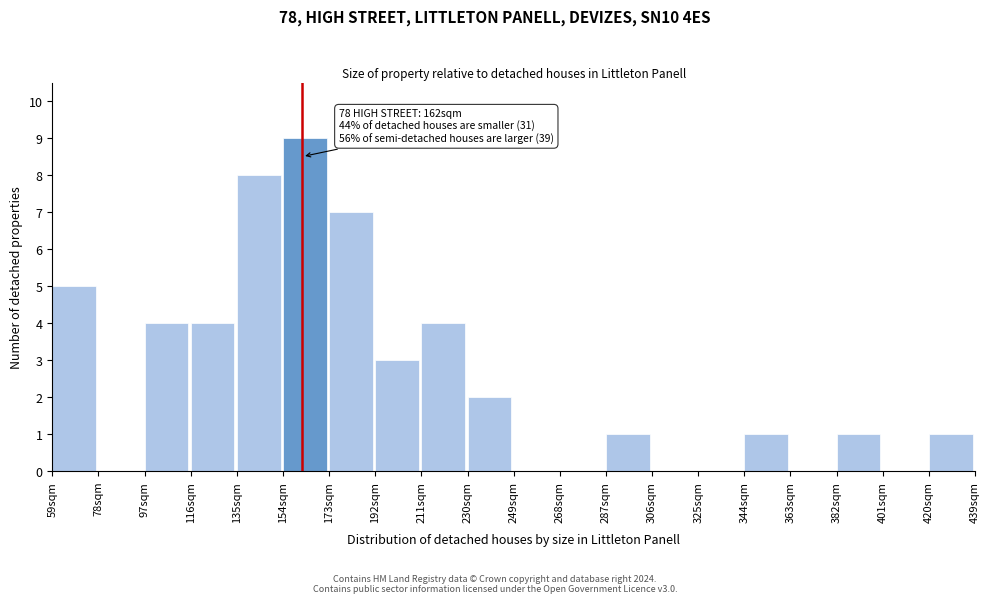

Reading right to left, extract all data points from this chart.

420sqm=1	401sqm=0	382sqm=1	363sqm=0	344sqm=1	325sqm=0	306sqm=0	287sqm=1	268sqm=0	249sqm=0	230sqm=2	211sqm=4	192sqm=3	173sqm=7	154sqm=9	135sqm=8	116sqm=4	97sqm=4	78sqm=0	59sqm=5